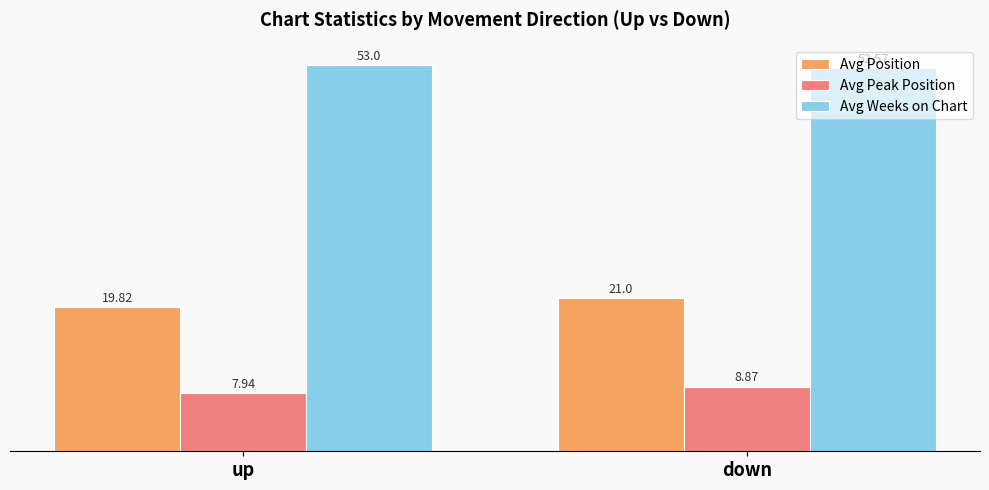

Rank the series by their maximum value, from highest to lowest.

Avg Weeks on Chart, Avg Position, Avg Peak Position